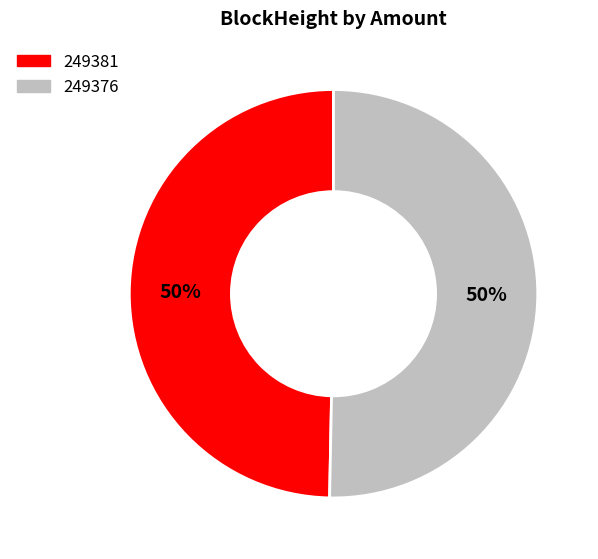

Which category has the smallest portion of the pie?

249381